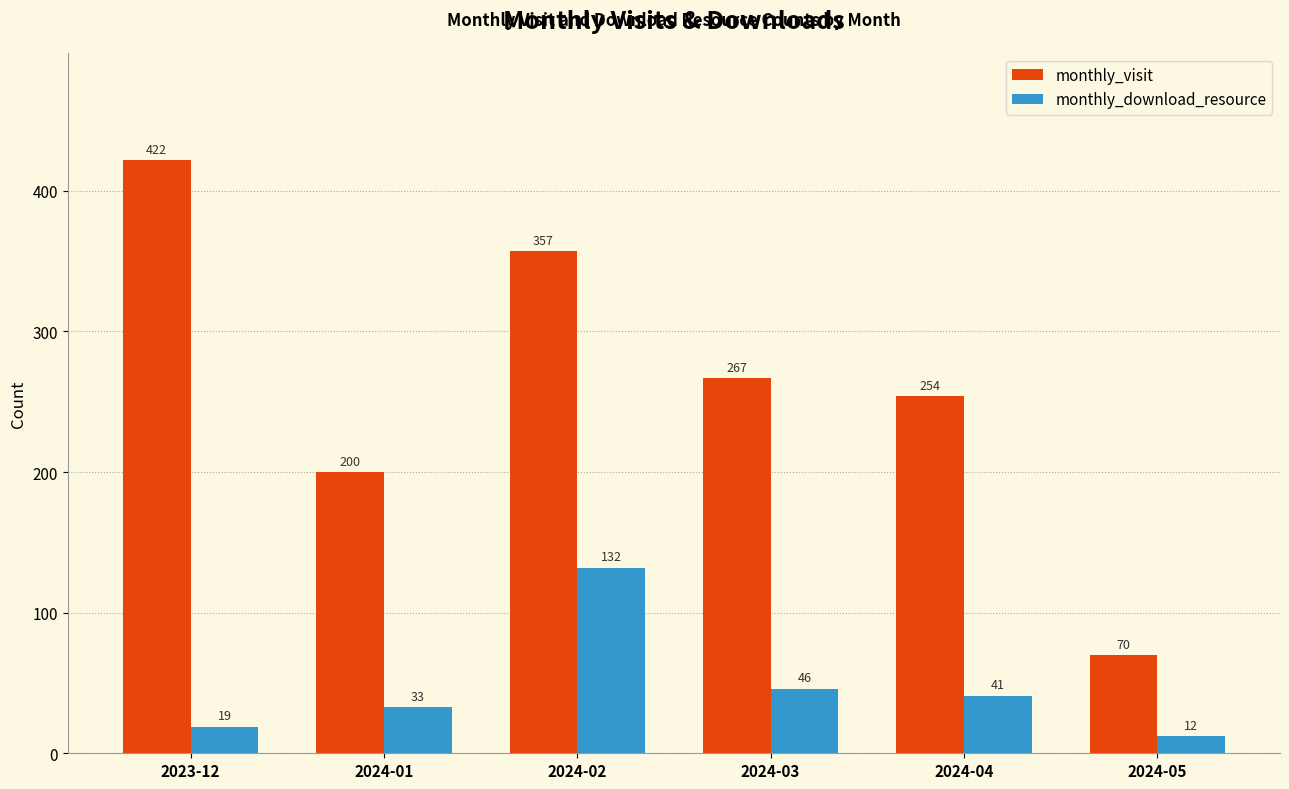

What is the lowest value of the monthly_download_resource series?

12